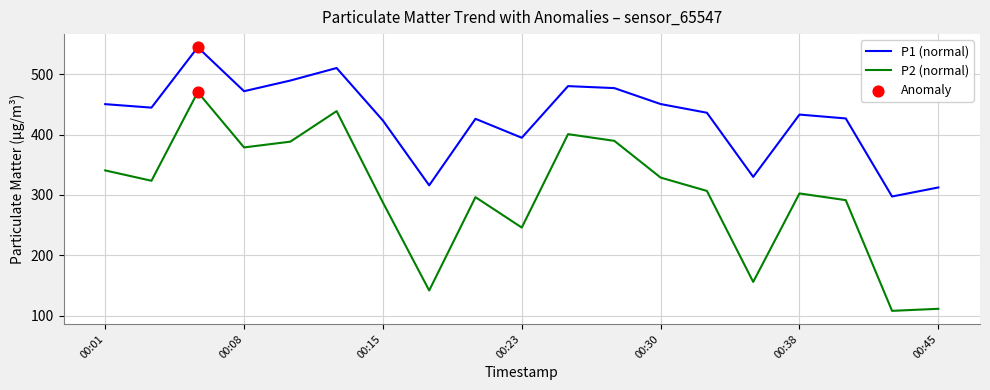

At how many categories does at least one series exceed 485?

3